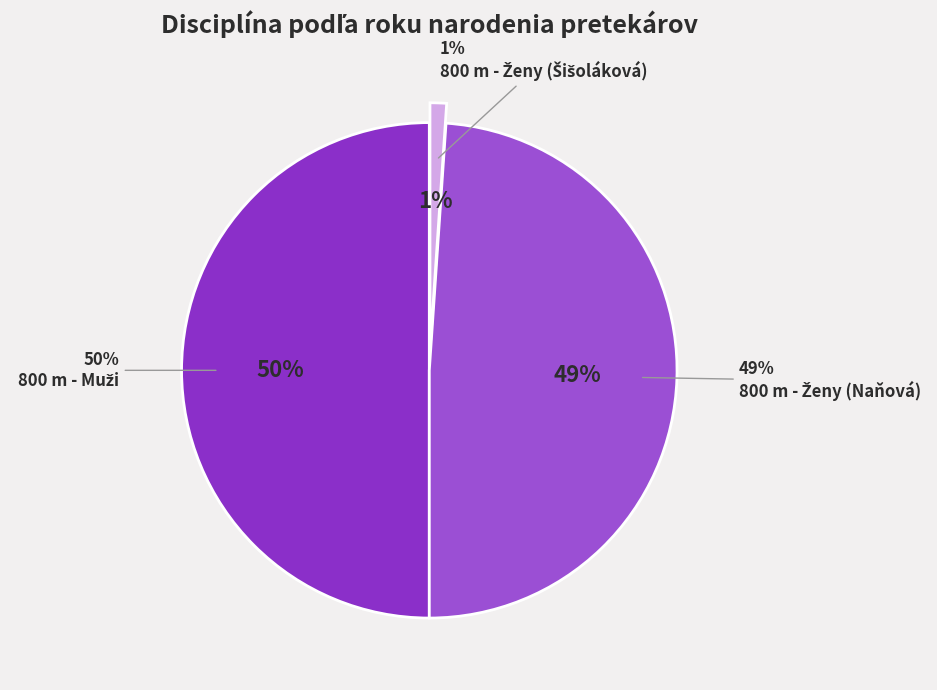

To the nearest percent, what is the combined percentage of 800 m - Ženy (Naňová) and 800 m - Muži?

99%